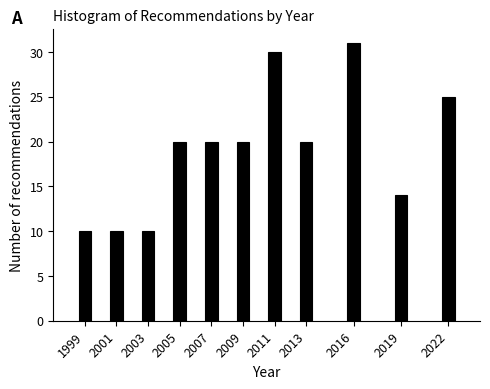

Reading left to right, transcribe all the data shown in this chart.

1999=10	2001=10	2003=10	2005=20	2007=20	2009=20	2011=30	2013=20	2016=31	2019=14	2022=25